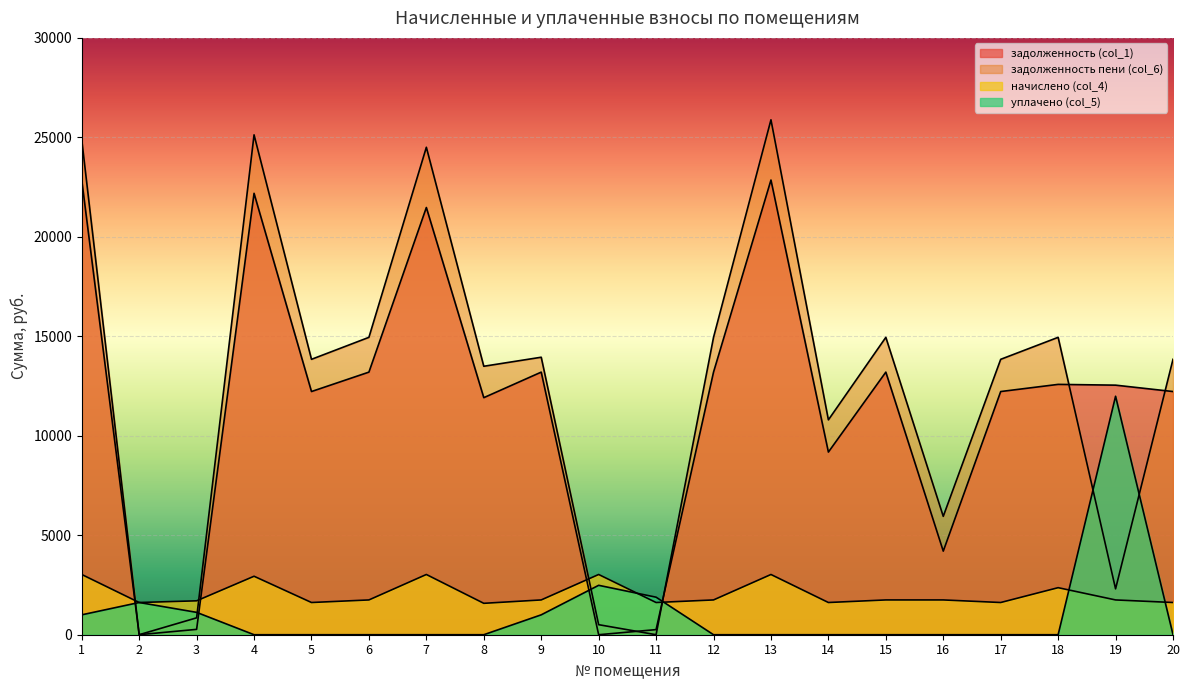

How many values in the уплачено (col_5) series exceed 0?

8